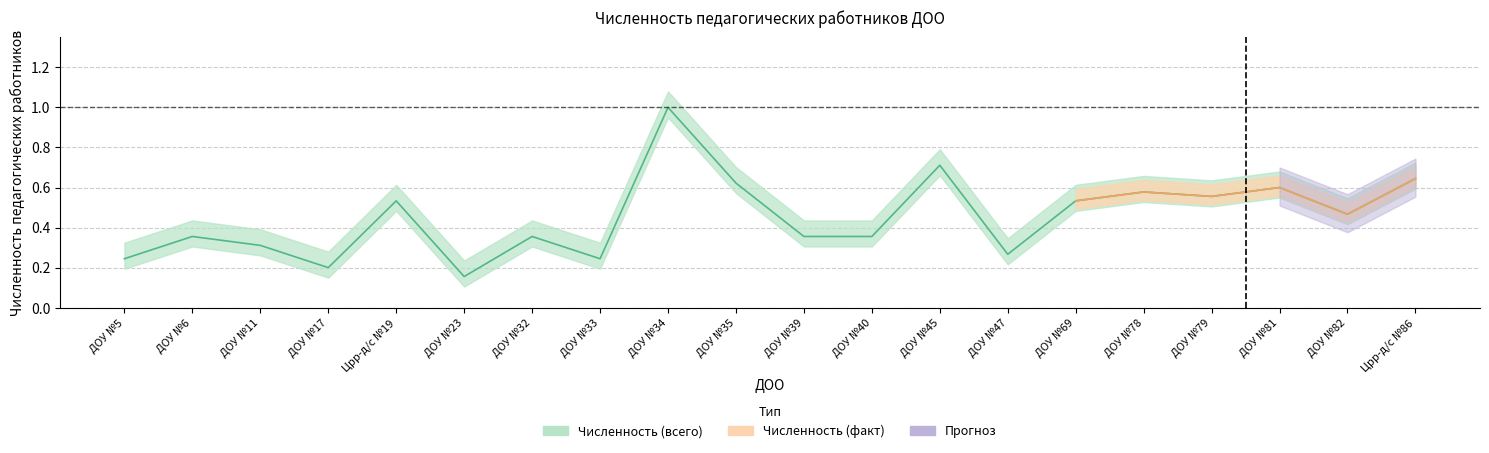

Is it true that the value at ДОУ №47 is 0.3?

True